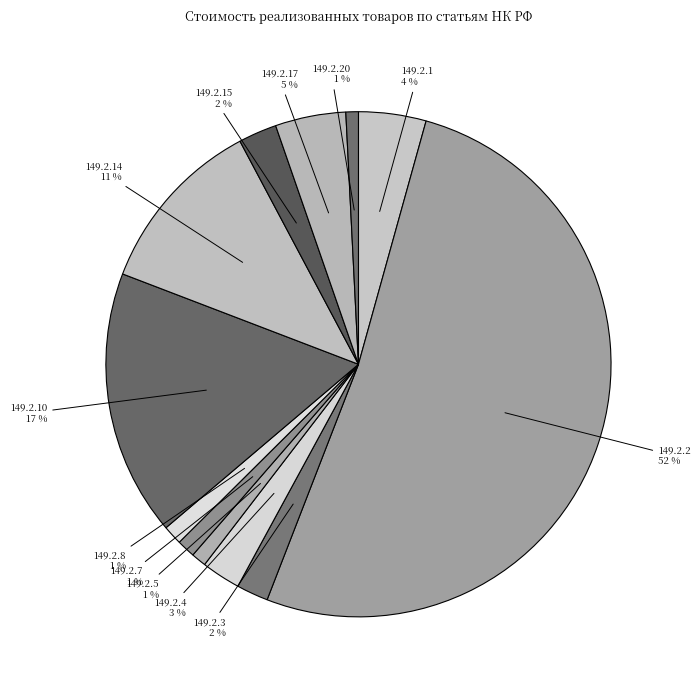

Do 149.2.1 and 149.2.7 together represent more than half of the pie?

No